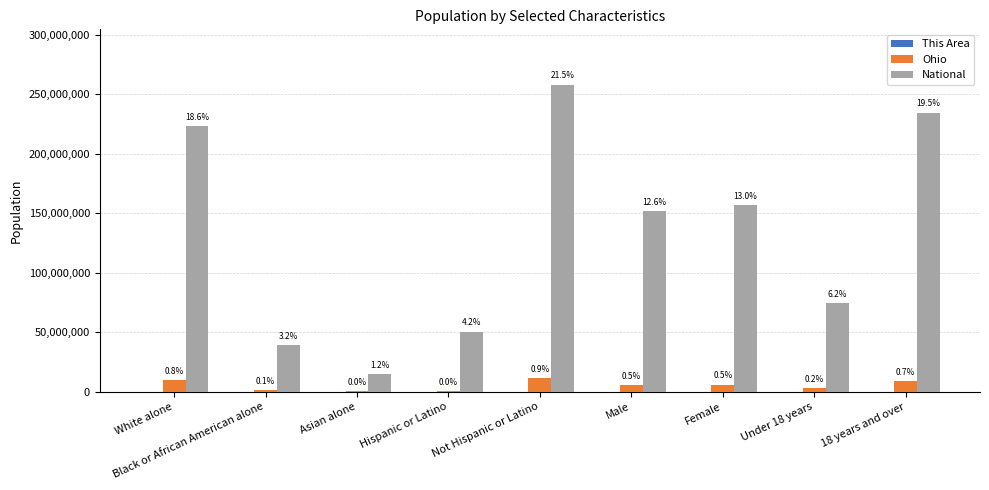

How many groups of bars are there?

9